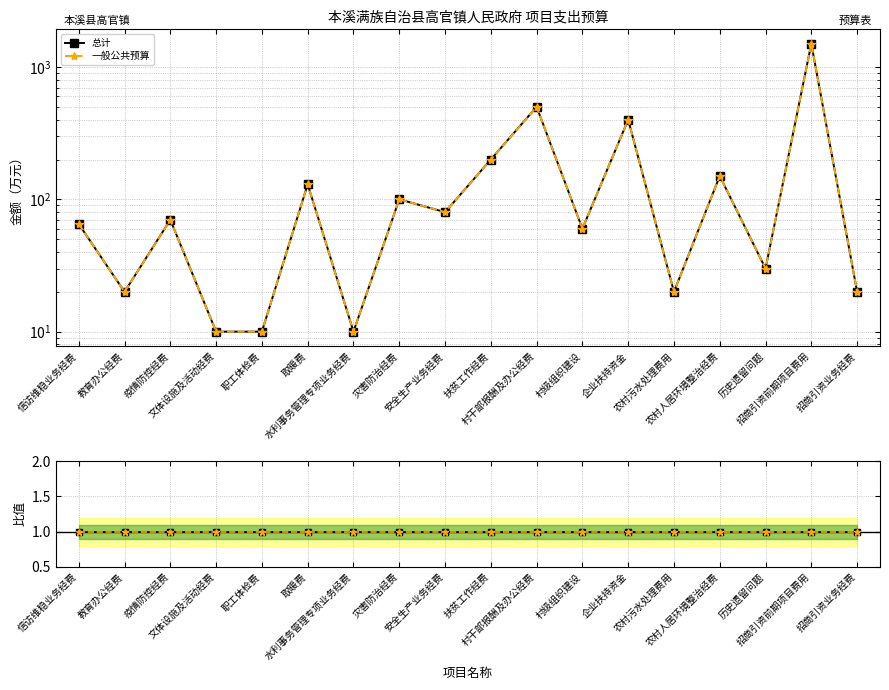

At which label does 一般公共预算 first exceed 70?

取暖费